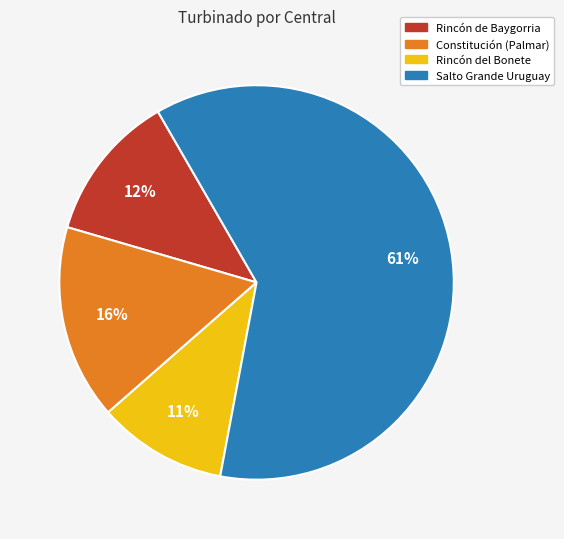

To the nearest percent, what percentage of the pie is Rincón del Bonete?

11%